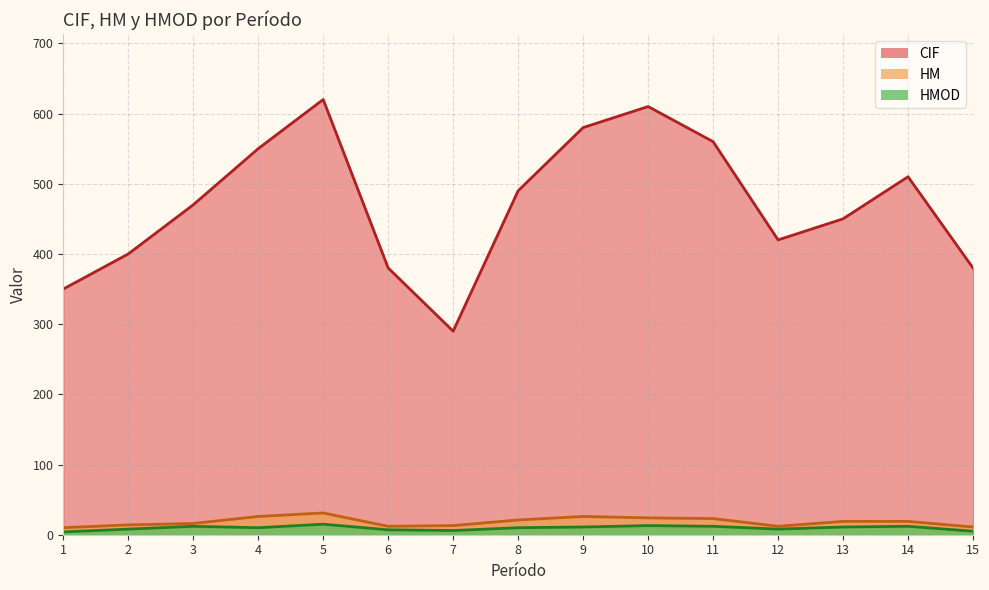

What is the difference between the highest and lowest values at 2?

392